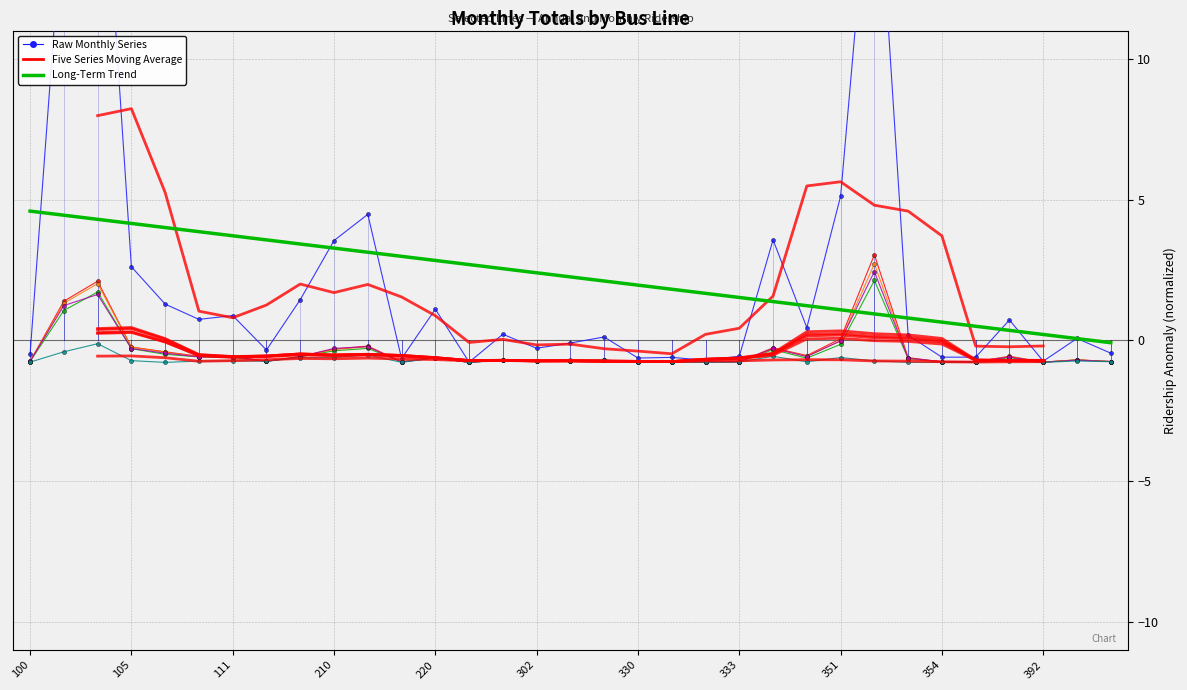

Reading left to right, what are all the values shown in this chart?

Total: 100=-0.5	102=15.8	104=20.7	105=2.6	106=1.3	107=0.7	111=0.9	140=-0.3	200=1.4	210=3.5	211=4.5	212=-0.6	220=1.1	221=-0.8	301=0.2	302=-0.3	310=-0.1	320=0.1	330=-0.6	331=-0.6	332=-0.7	333=-0.6	340=3.6	345=0.4	351=5.1	352=18.8	353=0.2	354=-0.6	355=-0.6	390=0.7	392=-0.7	395=0.1	400=-0.5
Agosto: 100=-0.7	102=1.4	104=2.1	105=-0.2	106=-0.4	107=-0.6	111=-0.6	140=-0.7	200=-0.6	210=-0.3	211=-0.2	212=-0.8	220=-0.6	221=-0.8	301=-0.7	302=-0.7	310=-0.7	320=-0.7	330=-0.8	331=-0.8	332=-0.8	333=-0.8	340=-0.3	345=-0.5	351=0.1	352=3.0	353=-0.6	354=-0.8	355=-0.8	390=-0.6	392=-0.8	395=-0.7	400=-0.8
Junio: 100=-0.8	102=1.1	104=1.7	105=-0.3	106=-0.5	107=-0.6	111=-0.6	140=-0.7	200=-0.6	210=-0.4	211=-0.3	212=-0.8	220=-0.6	221=-0.8	301=-0.7	302=-0.7	310=-0.7	320=-0.7	330=-0.8	331=-0.8	332=-0.8	333=-0.8	340=-0.3	345=-0.6	351=-0.1	352=2.1	353=-0.7	354=-0.8	355=-0.8	390=-0.6	392=-0.8	395=-0.7	400=-0.8
Julio: 100=-0.8	102=1.3	104=2.0	105=-0.2	106=-0.4	107=-0.6	111=-0.6	140=-0.7	200=-0.6	210=-0.3	211=-0.2	212=-0.8	220=-0.6	221=-0.8	301=-0.7	302=-0.7	310=-0.7	320=-0.7	330=-0.8	331=-0.8	332=-0.8	333=-0.8	340=-0.3	345=-0.6	351=-0.0	352=2.7	353=-0.6	354=-0.8	355=-0.8	390=-0.6	392=-0.8	395=-0.7	400=-0.8
Septiembre: 100=-0.7	102=1.2	104=1.6	105=-0.3	106=-0.5	107=-0.6	111=-0.6	140=-0.7	200=-0.6	210=-0.3	211=-0.2	212=-0.8	220=-0.6	221=-0.8	301=-0.7	302=-0.7	310=-0.7	320=-0.7	330=-0.8	331=-0.8	332=-0.8	333=-0.8	340=-0.3	345=-0.6	351=-0.0	352=2.4	353=-0.6	354=-0.8	355=-0.8	390=-0.6	392=-0.8	395=-0.7	400=-0.8
Diciembre: 100=-0.8	102=-0.4	104=-0.1	105=-0.7	106=-0.8	107=-0.7	111=-0.7	140=-0.7	200=-0.6	210=-0.6	211=-0.5	212=-0.8	220=-0.6	221=-0.8	301=-0.7	302=-0.7	310=-0.7	320=-0.7	330=-0.8	331=-0.8	332=-0.8	333=-0.8	340=-0.6	345=-0.8	351=-0.6	352=-0.7	353=-0.8	354=-0.8	355=-0.8	390=-0.7	392=-0.8	395=-0.7	400=-0.8